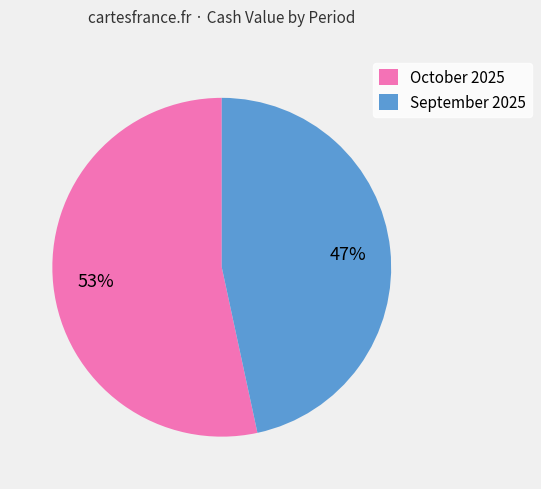

Count the number of slices in the pie.

2